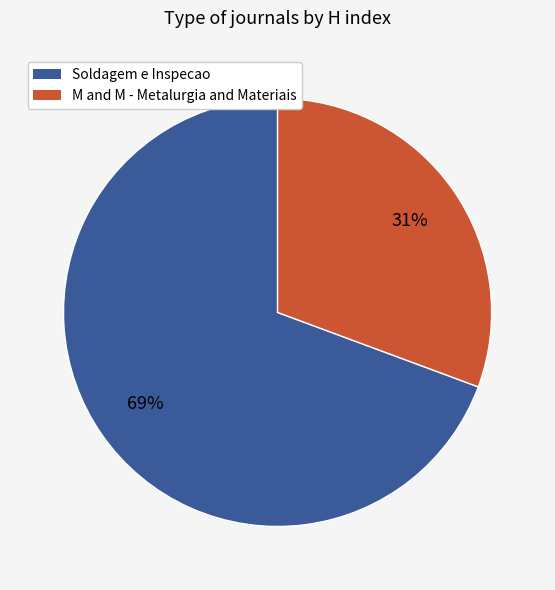

True or false: M and M - Metalurgia and Materiais accounts for 31% of the total.

True